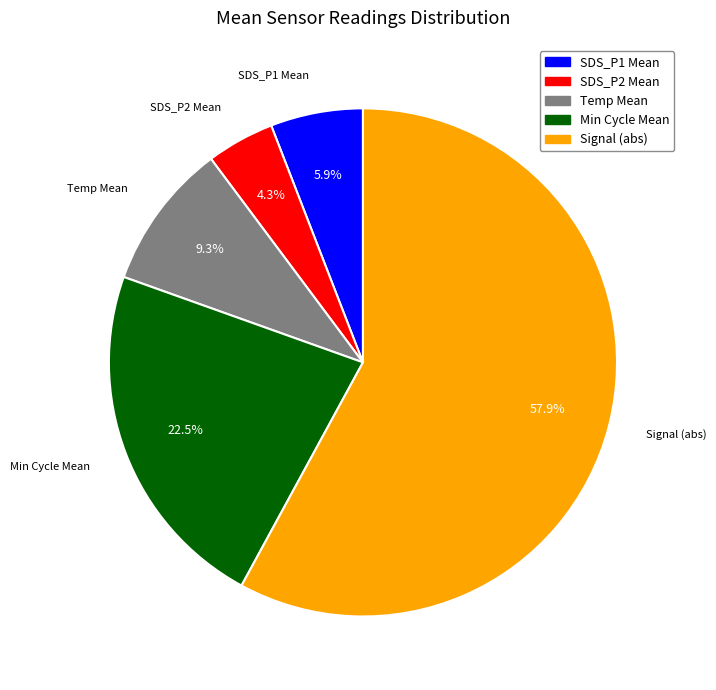

Is there a majority slice in this chart?

Yes